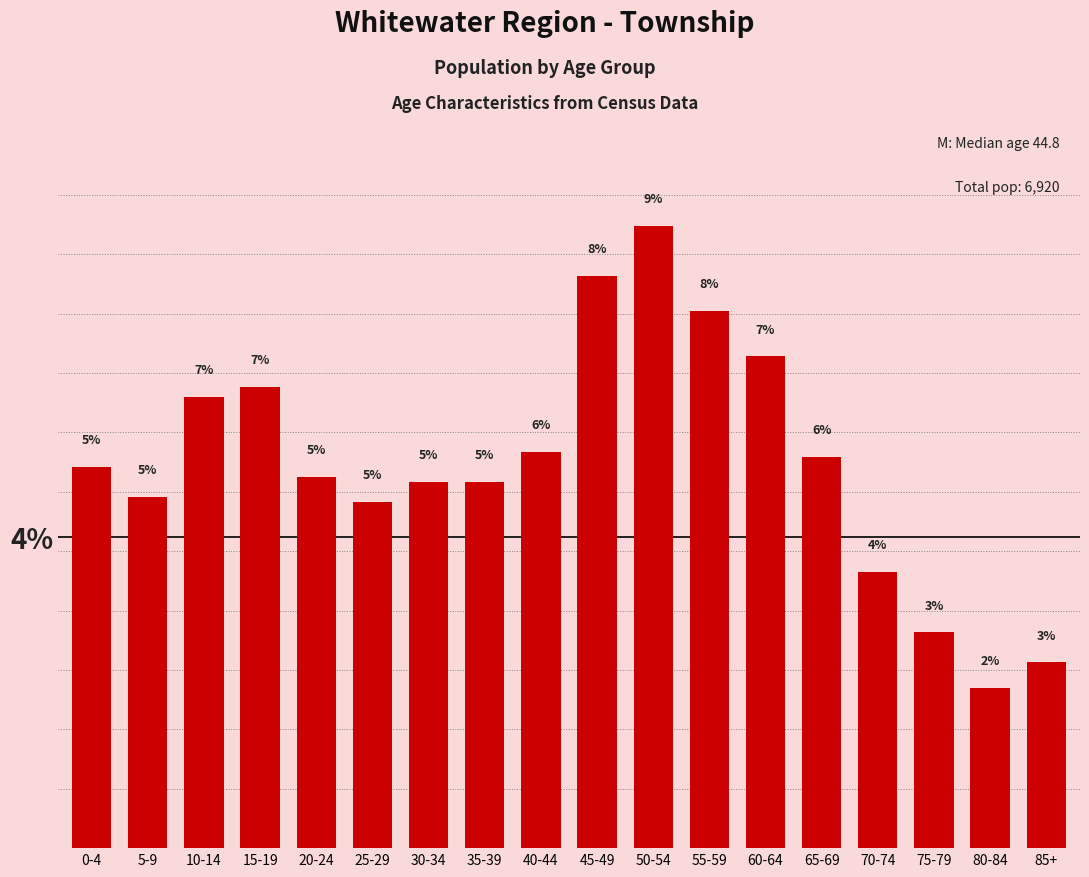

Does the chart contain any negative values?

No